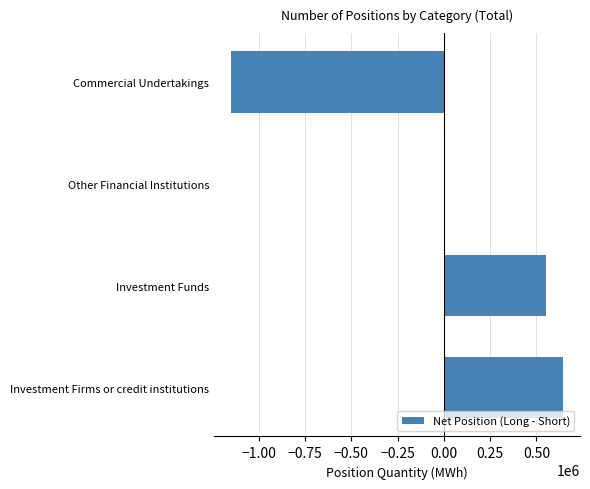

Where is the data nearest to the value -253132?

Other Financial Institutions